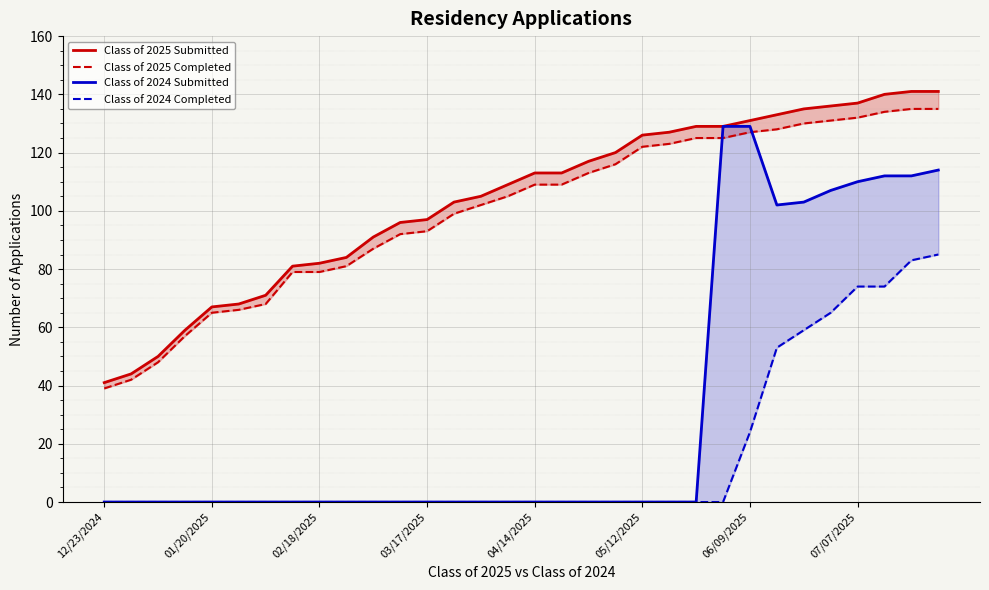

How many lines are shown in the chart?

4